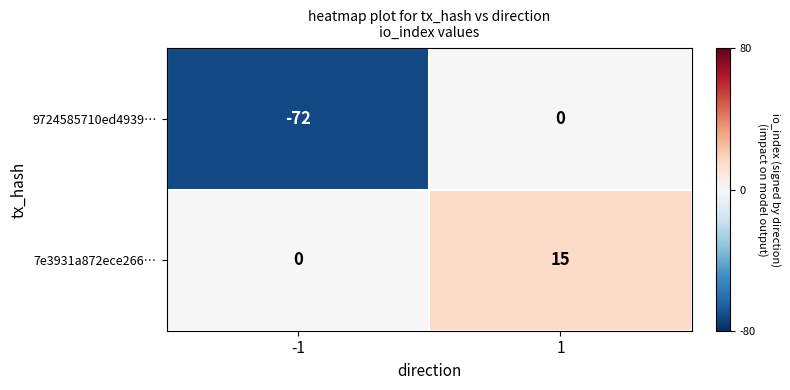

Rank the series by their average value, from lowest to highest.

9724585710ed4939…, 7e3931a872ece266…